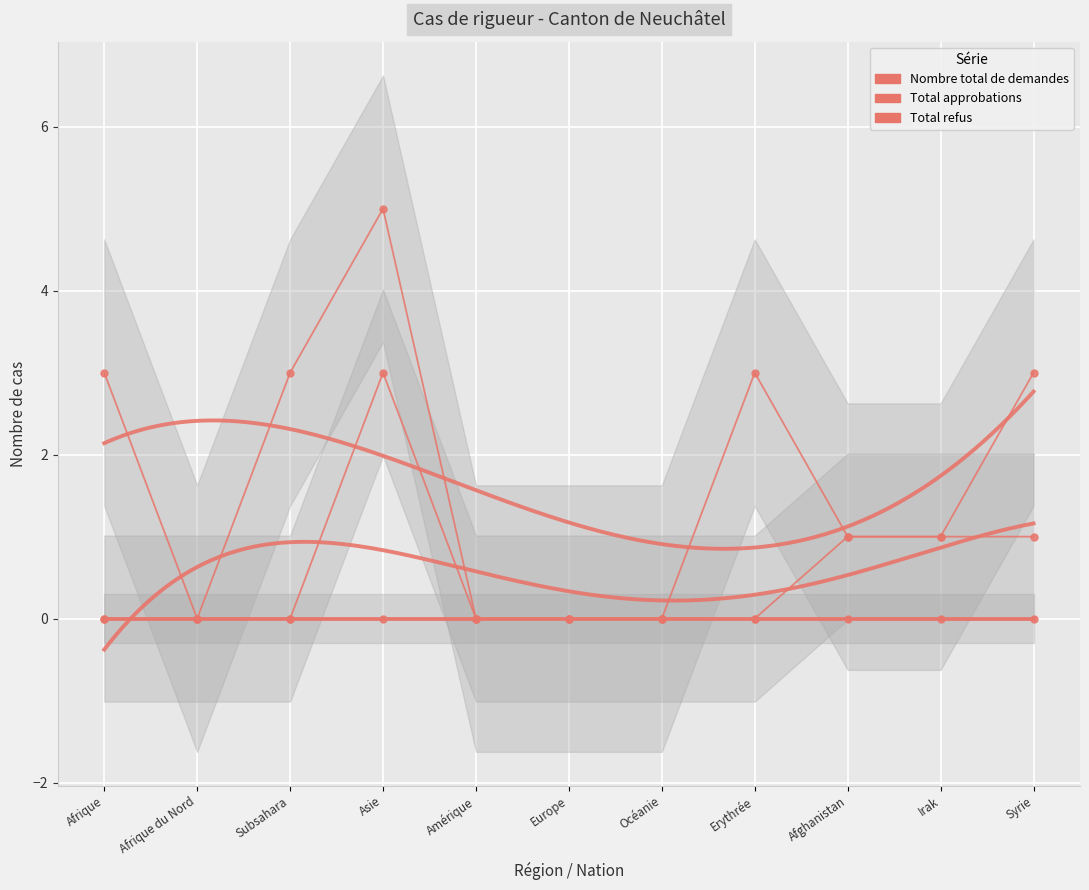

True or false: Total refus and Nombre total de demandes intersect in this chart.

False